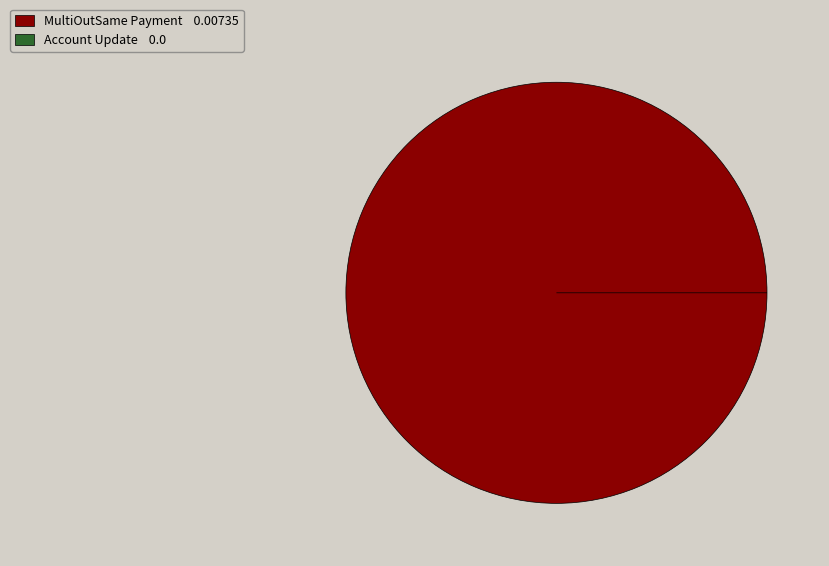

Between Account Update and MultiOutSame Payment, which is larger?

MultiOutSame Payment